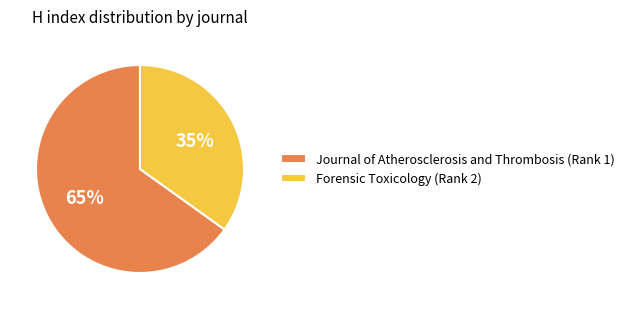

What is the largest slice in the pie chart?

Journal of Atherosclerosis and Thrombosis (Rank 1)